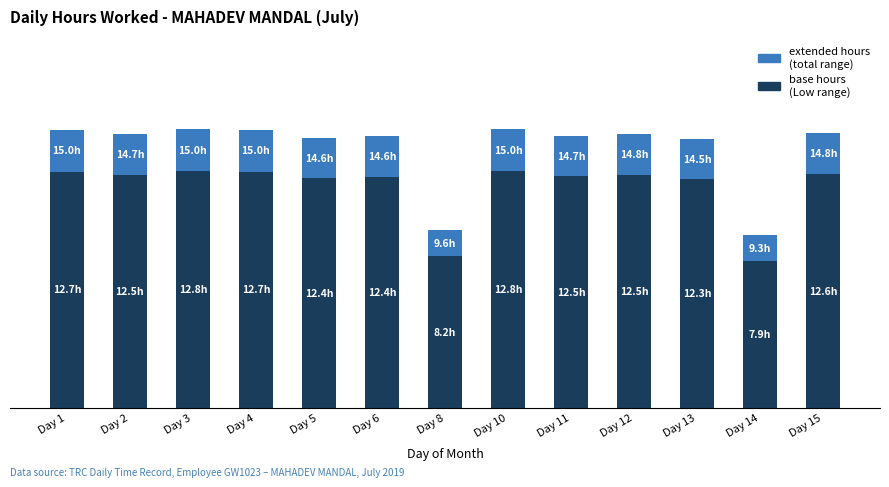

What is the value of the extended hours (total range) bar at the 1st from the left?

2.2